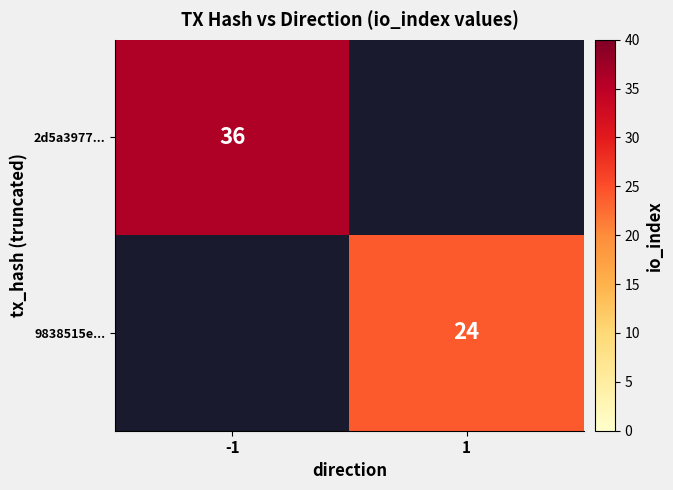

True or false: 9838515e... has a value of 9 at 1.

False